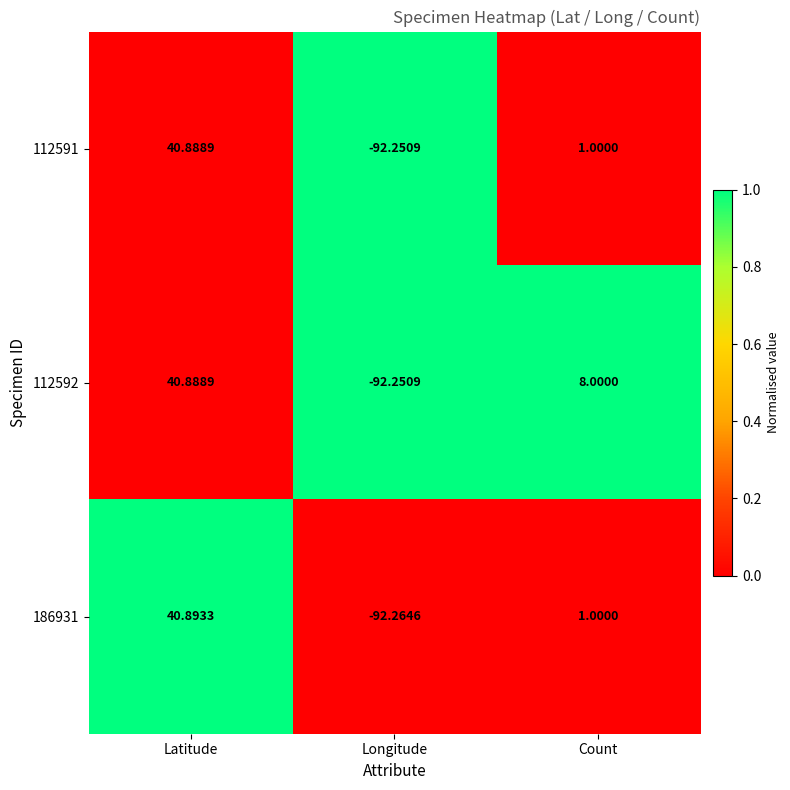

Is the value of 186931 at Latitude greater than the value of 112592 at Count?

Yes